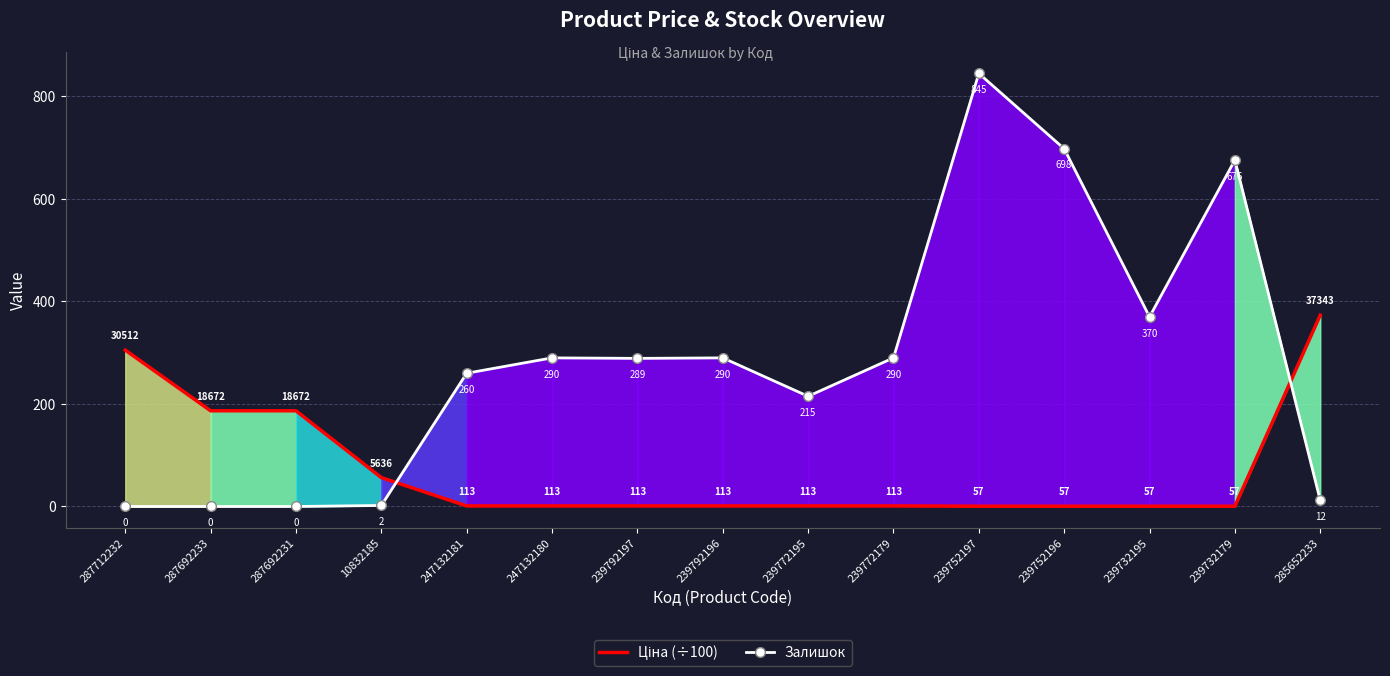

Read the Залишок value at 285652233.

12.0